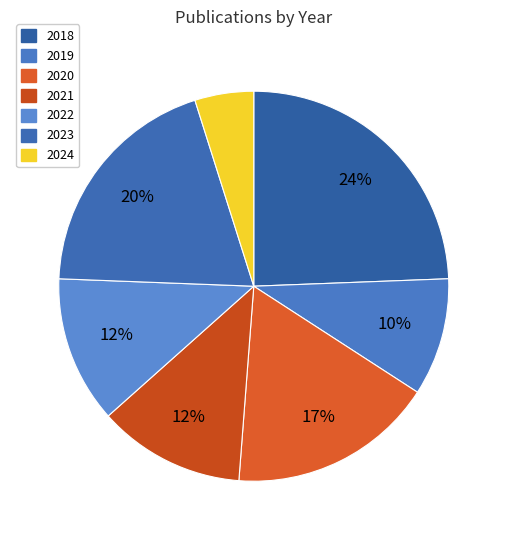

What is the ratio of the value at 2019 to the value at 2018?

0.4